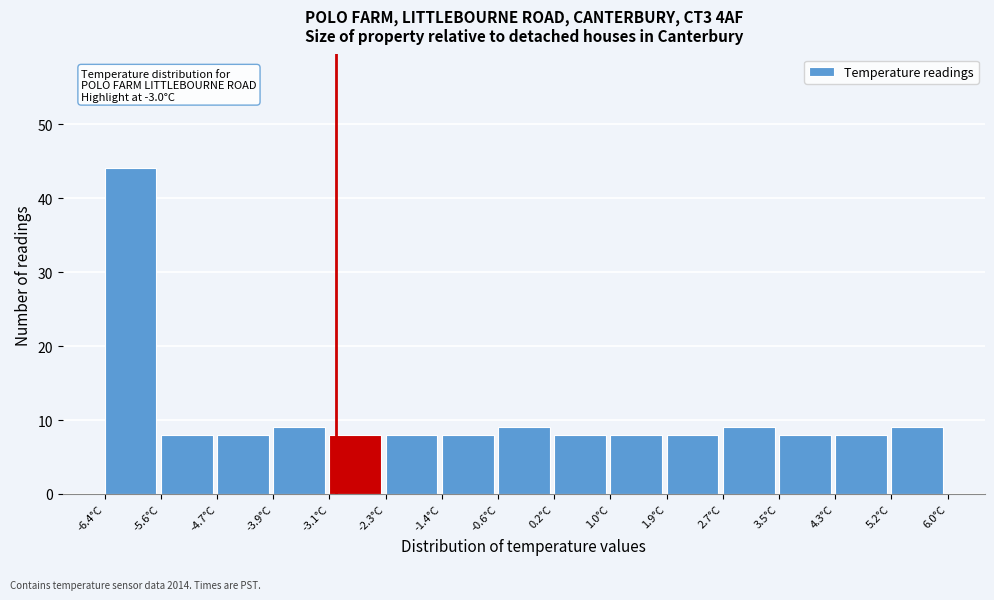

Over which range of the x-axis is the bar tallest?

-6.4 to -5.6